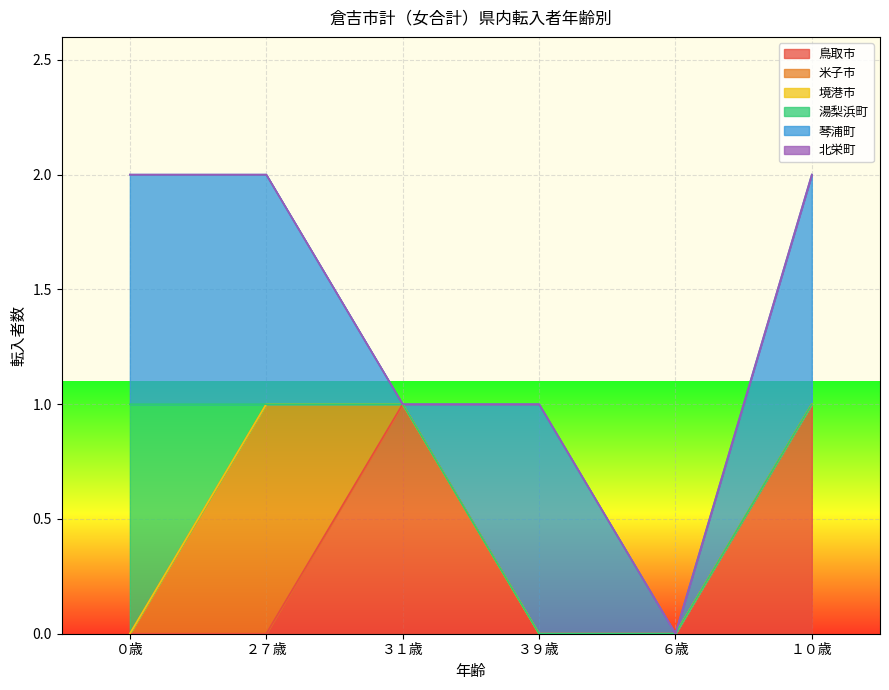

What position from the left is ３９歳?

4